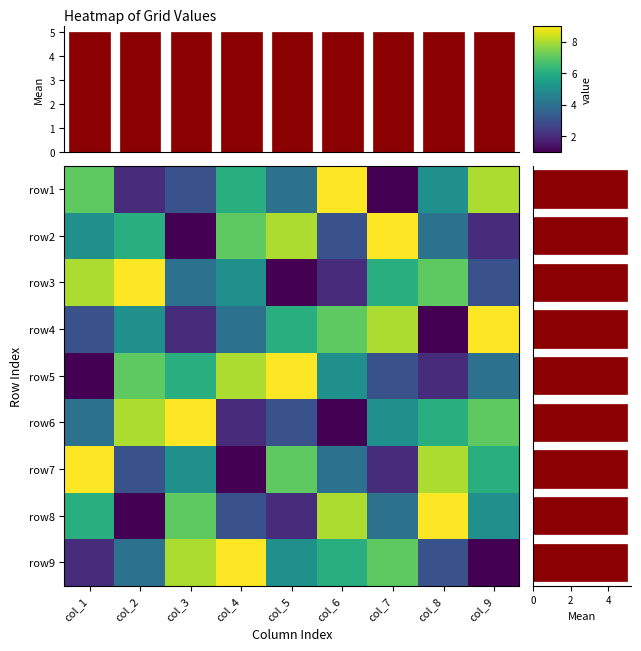

How many row3 values are between 3 and 7?

5